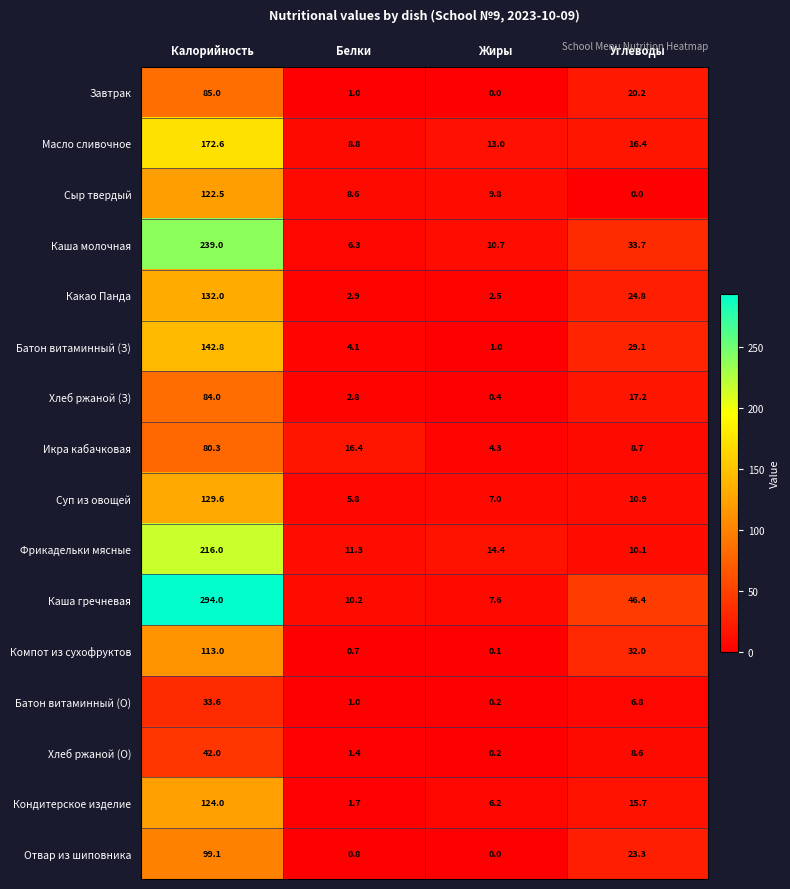

The value of Компот из сухофруктов at Калорийность is 56.9. True or false?

False